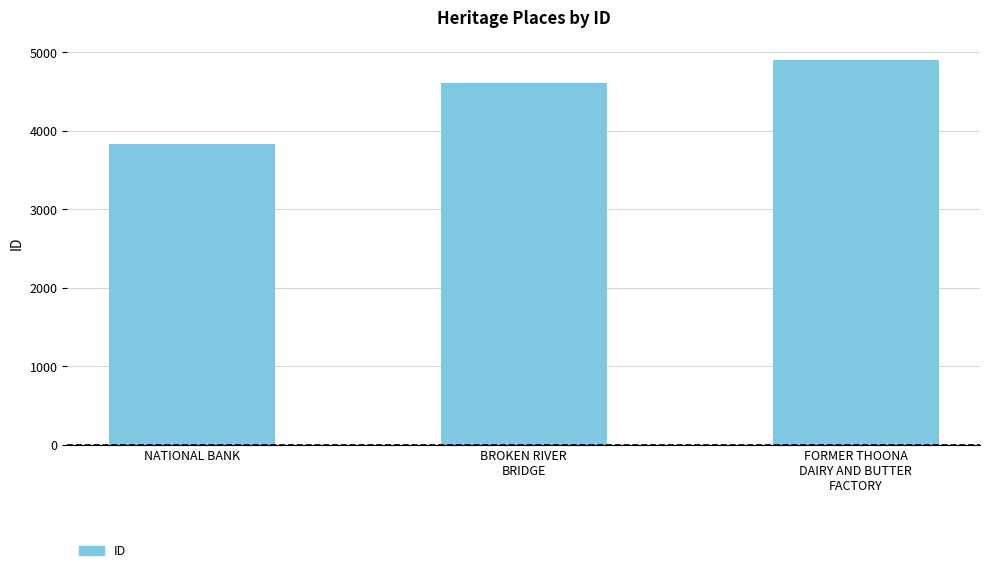

What is the smallest value displayed?

3828